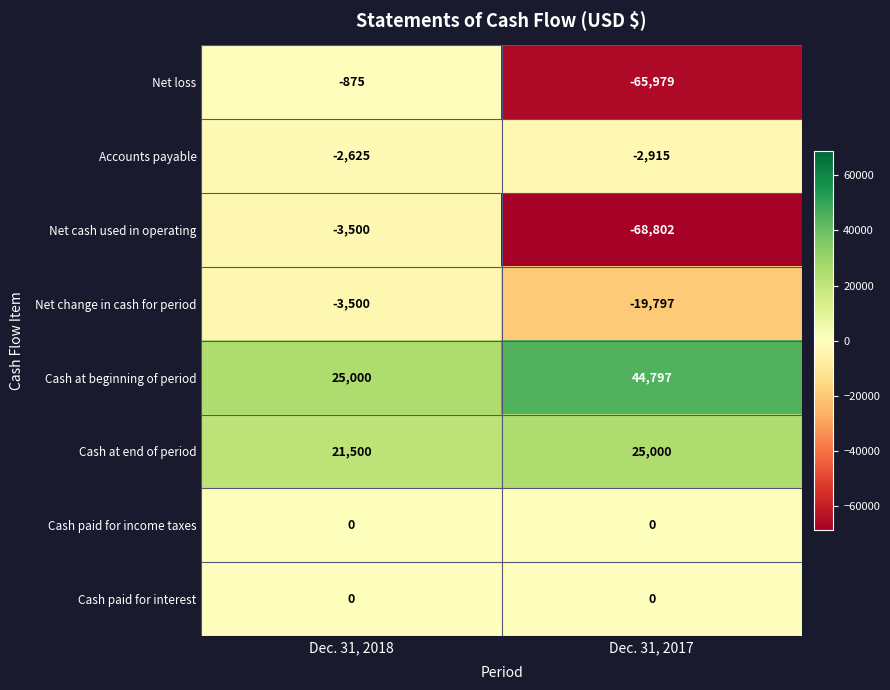

Rank the categories by Cash at end of period value from lowest to highest.

Dec. 31, 2018, Dec. 31, 2017